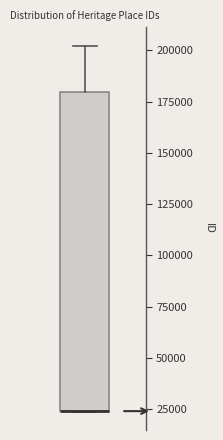

Where is the lower edge of the box on the y-axis? The values are not printed on the chart, so give them approximately, as read against the axis.

25000